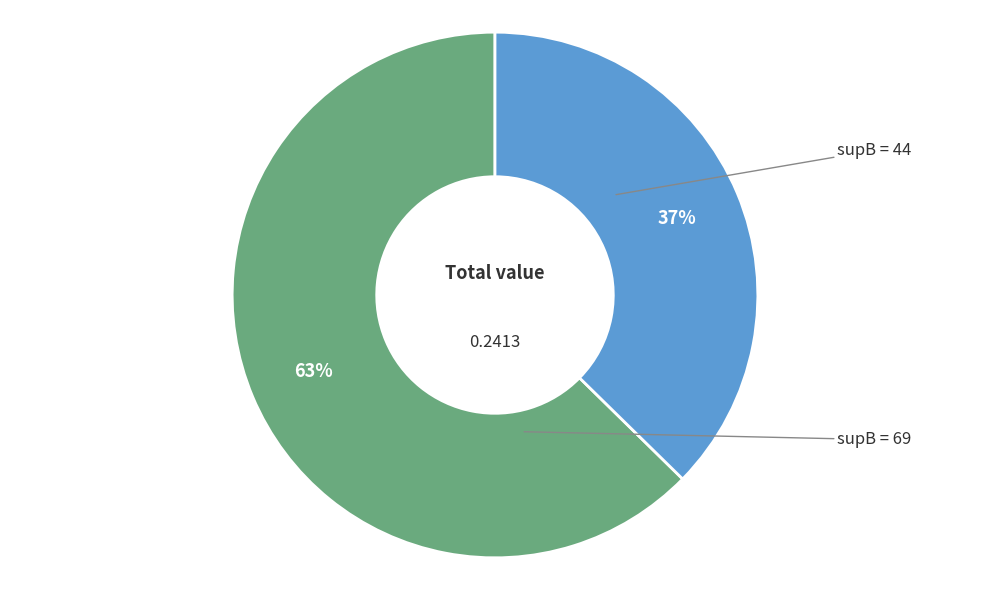

Is there a majority slice in this chart?

Yes